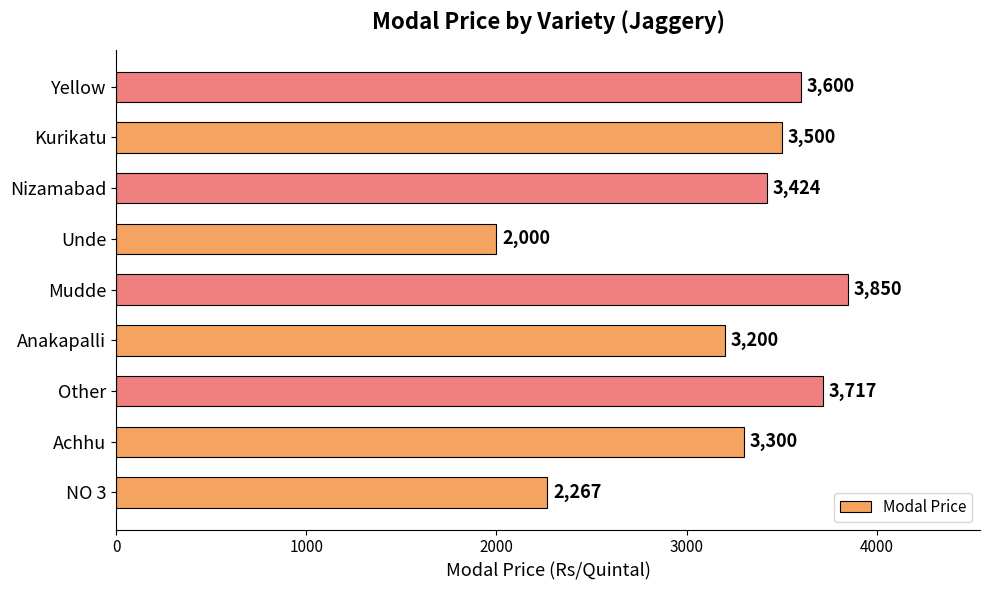

The chart shows a value of 1721 at Mudde. True or false?

False